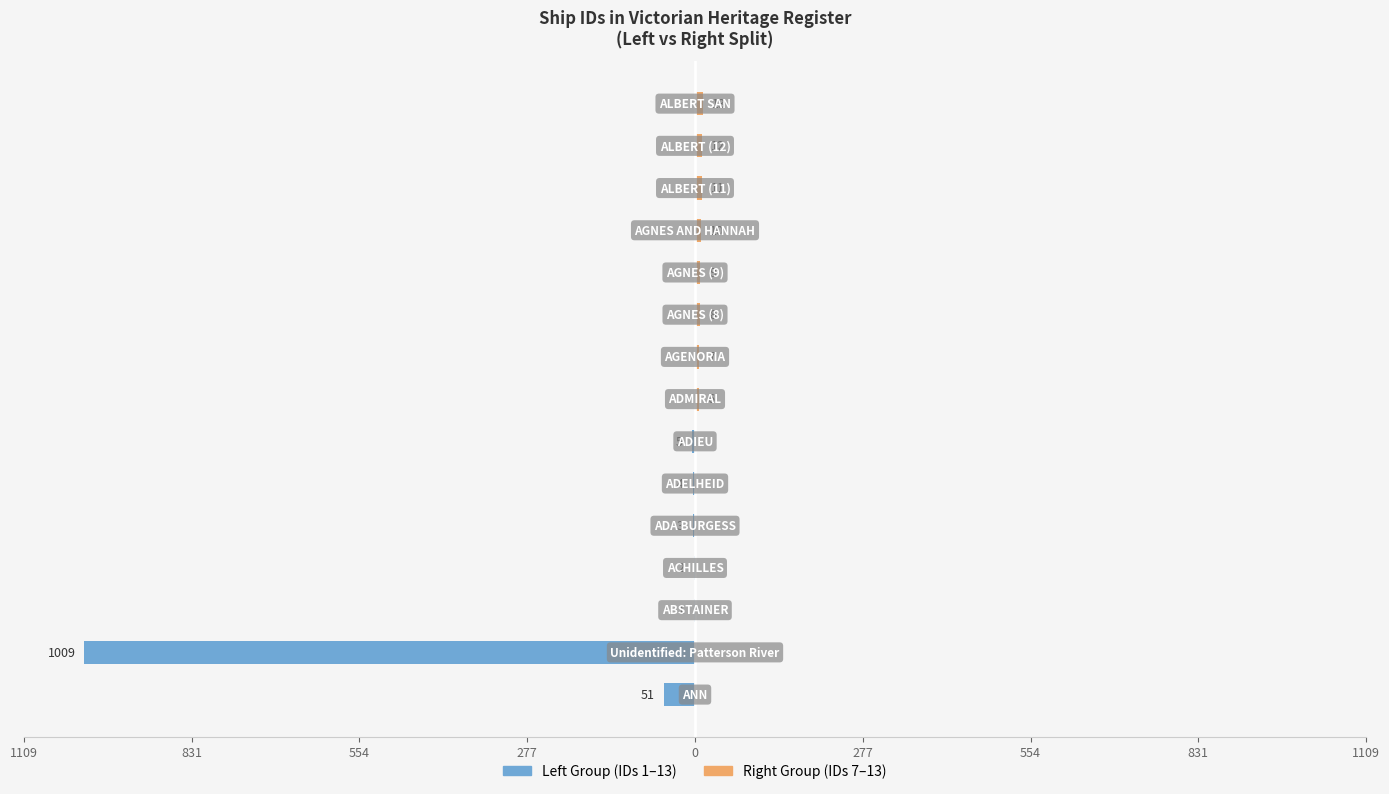

What are all the series names shown in the legend?

Left Group (IDs 1–13), Right Group (IDs 7–13)